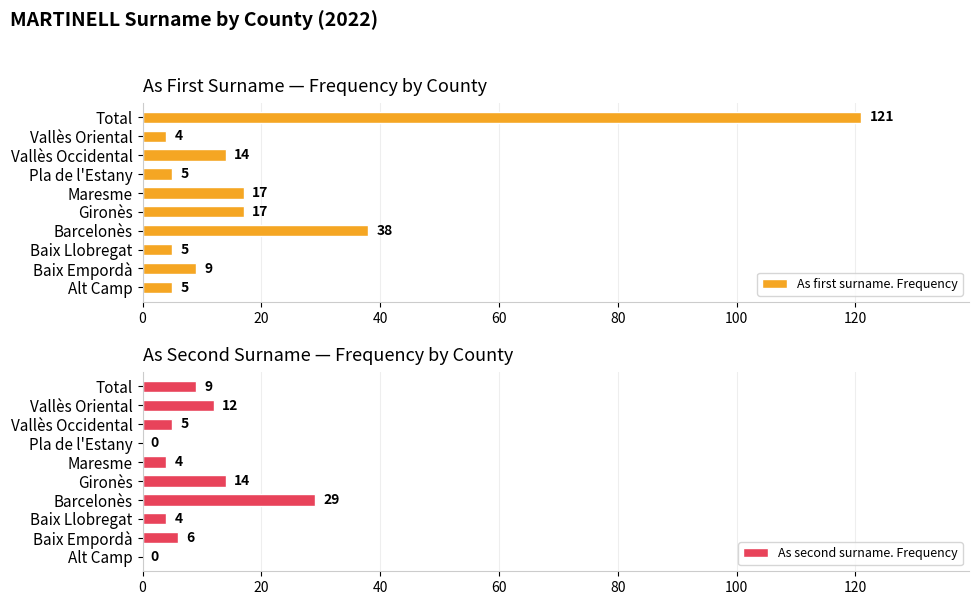

What is the difference between the As first surname. Frequency values at Baix Empordà and Alt Camp?

4